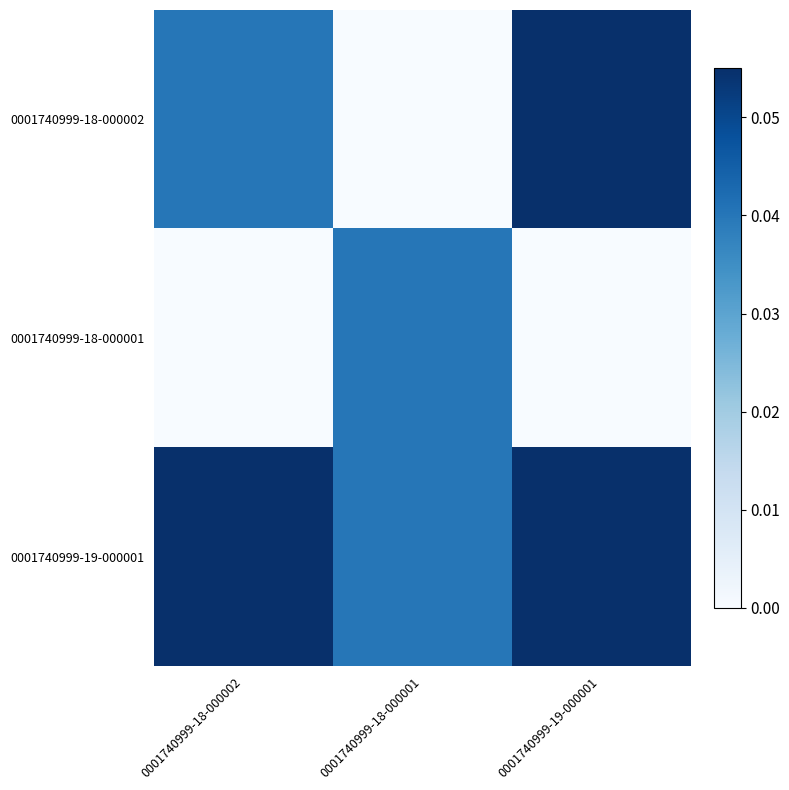

Rank the series by their average value, from highest to lowest.

0001740999-19-000001, 0001740999-18-000002, 0001740999-18-000001